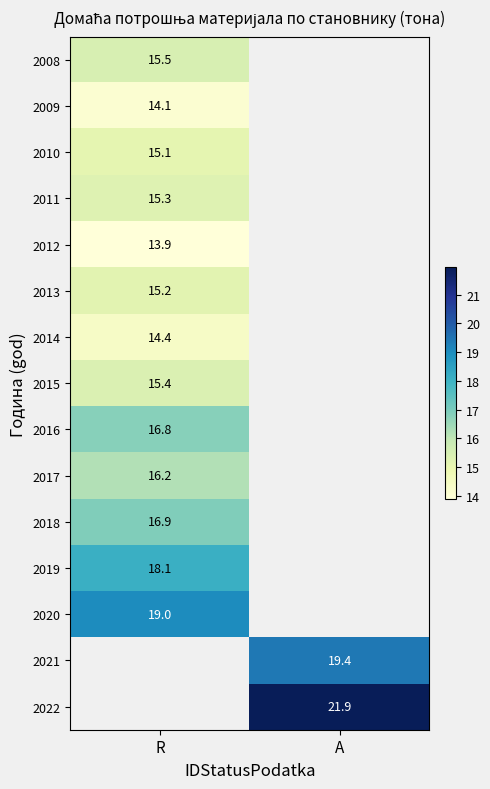

The value of 2010 at R is 8.3. True or false?

False